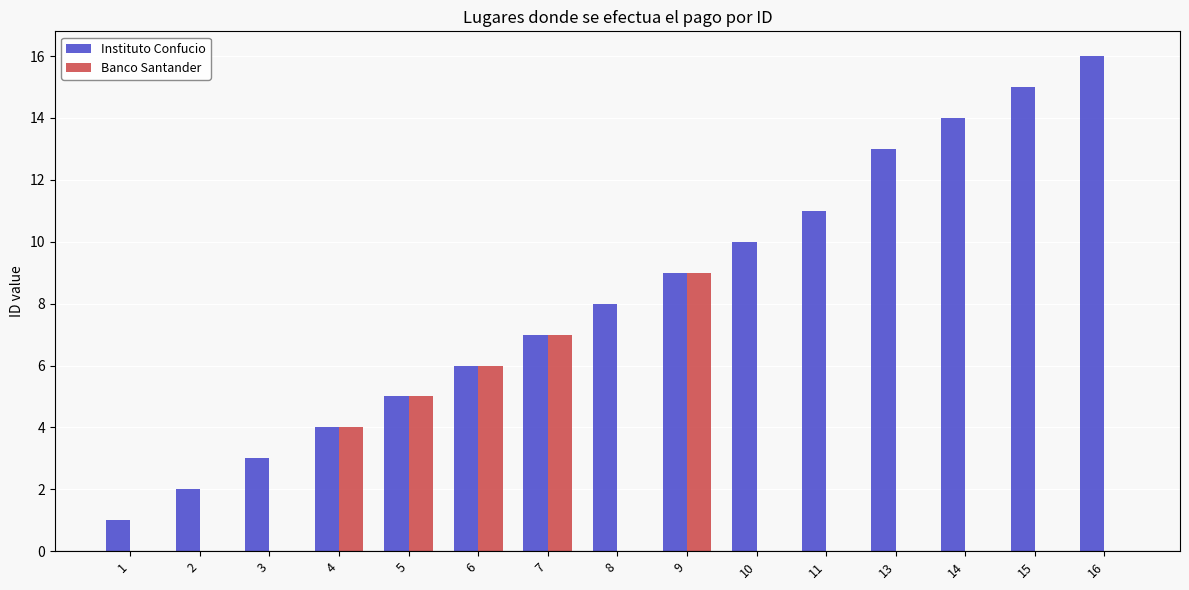

What value does the Banco Santander series have at 6?

6